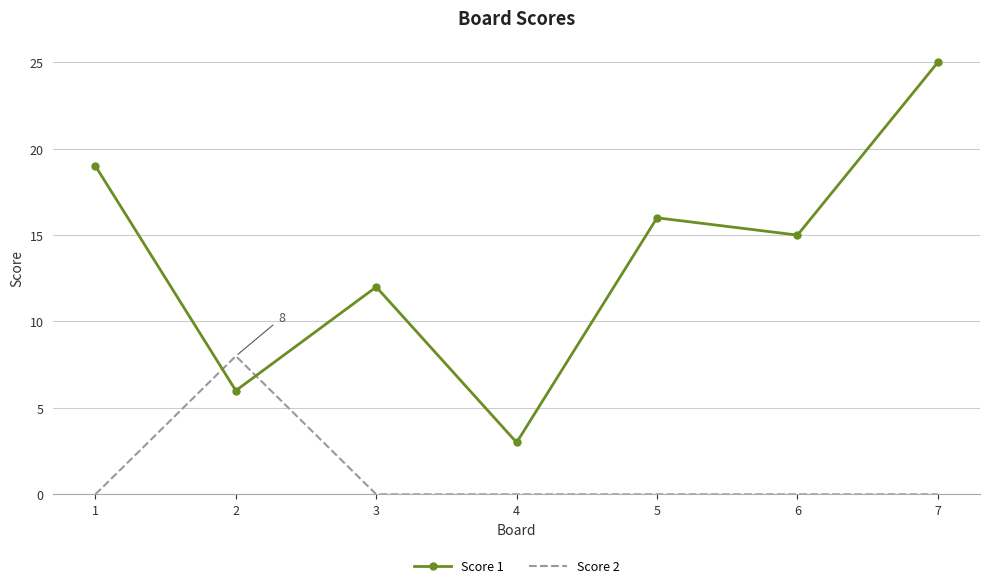

At which label is Score 1 closest to 14?

6